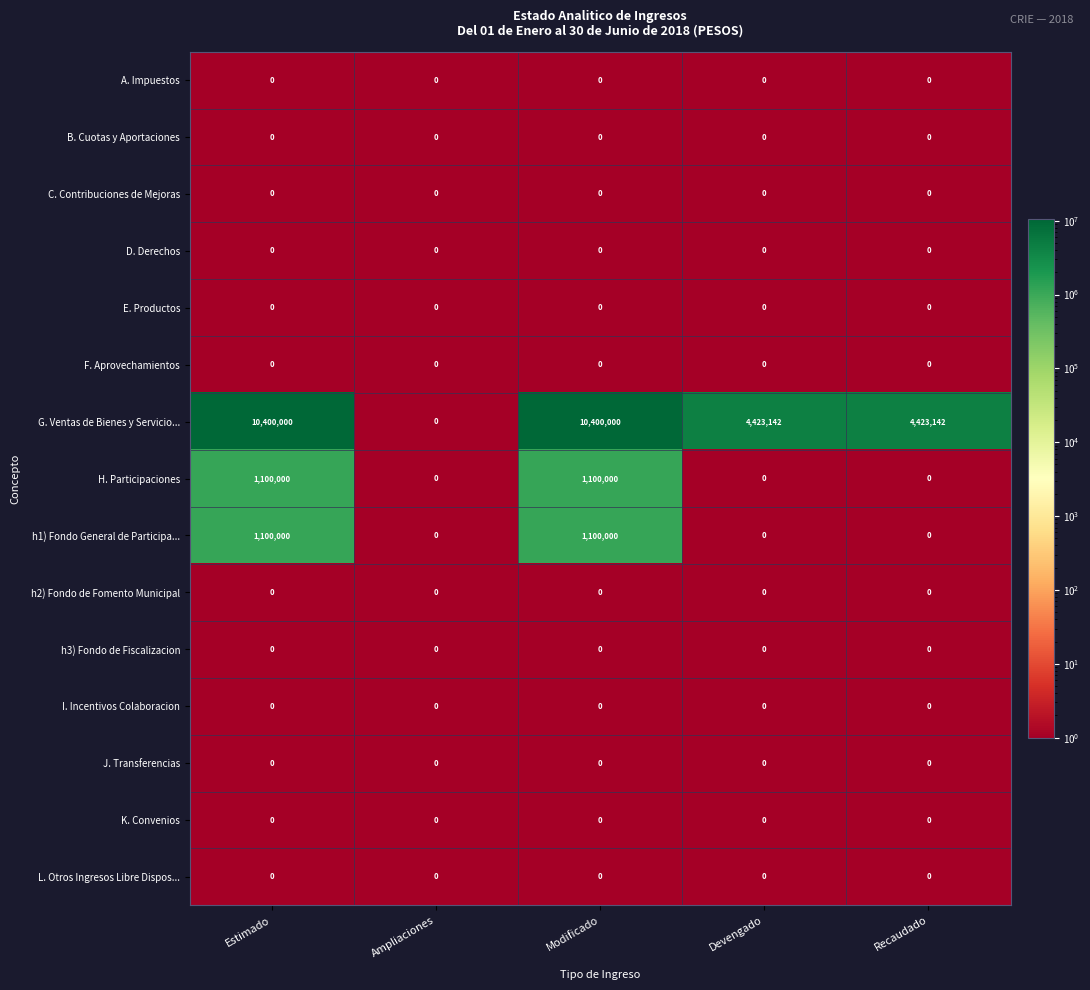

Which series has the largest total across all categories?

G. Ventas de Bienes y Servicio...